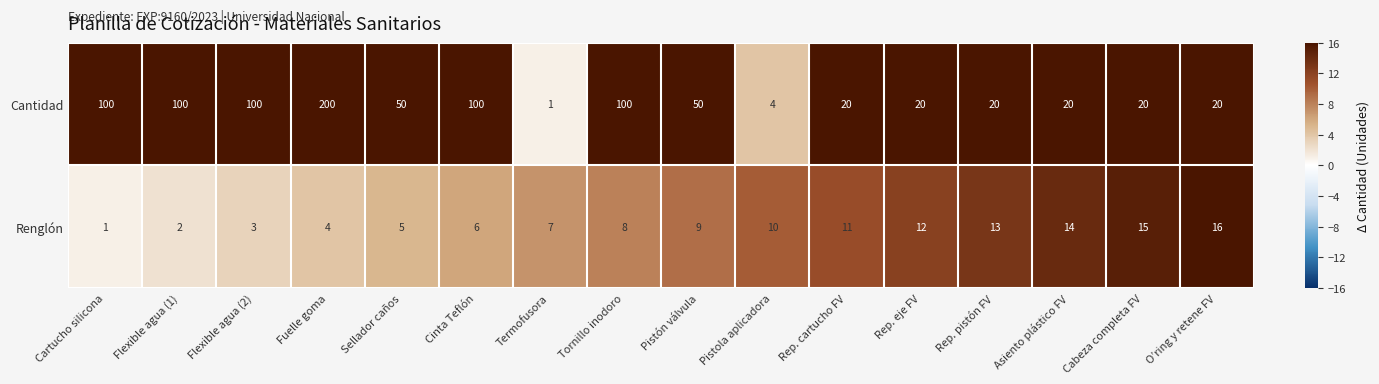

Rank the series by their average value, from highest to lowest.

Cantidad, Renglón